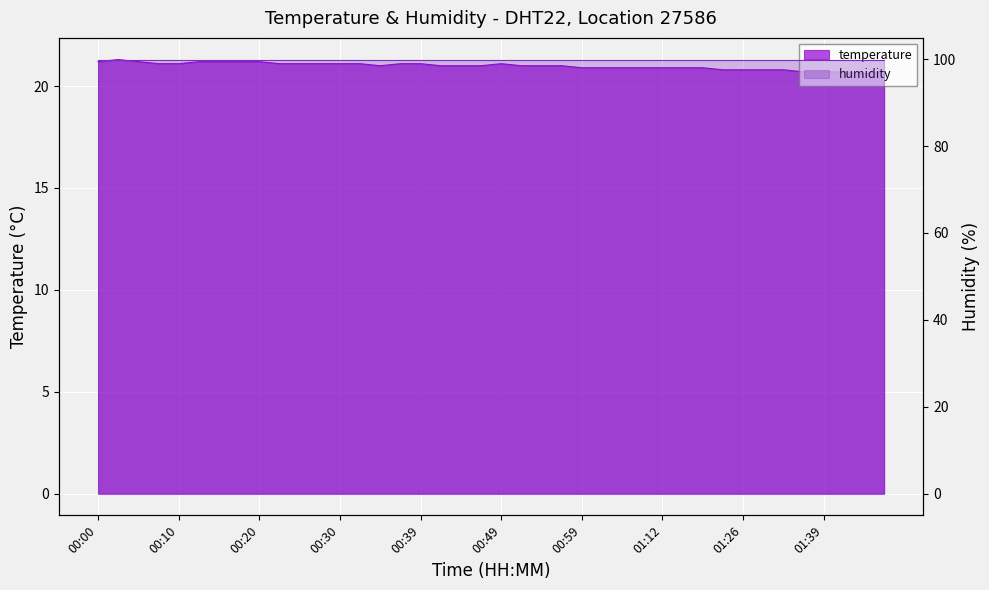

What is the sum of the values at 00:30 and 00:35?

42.1